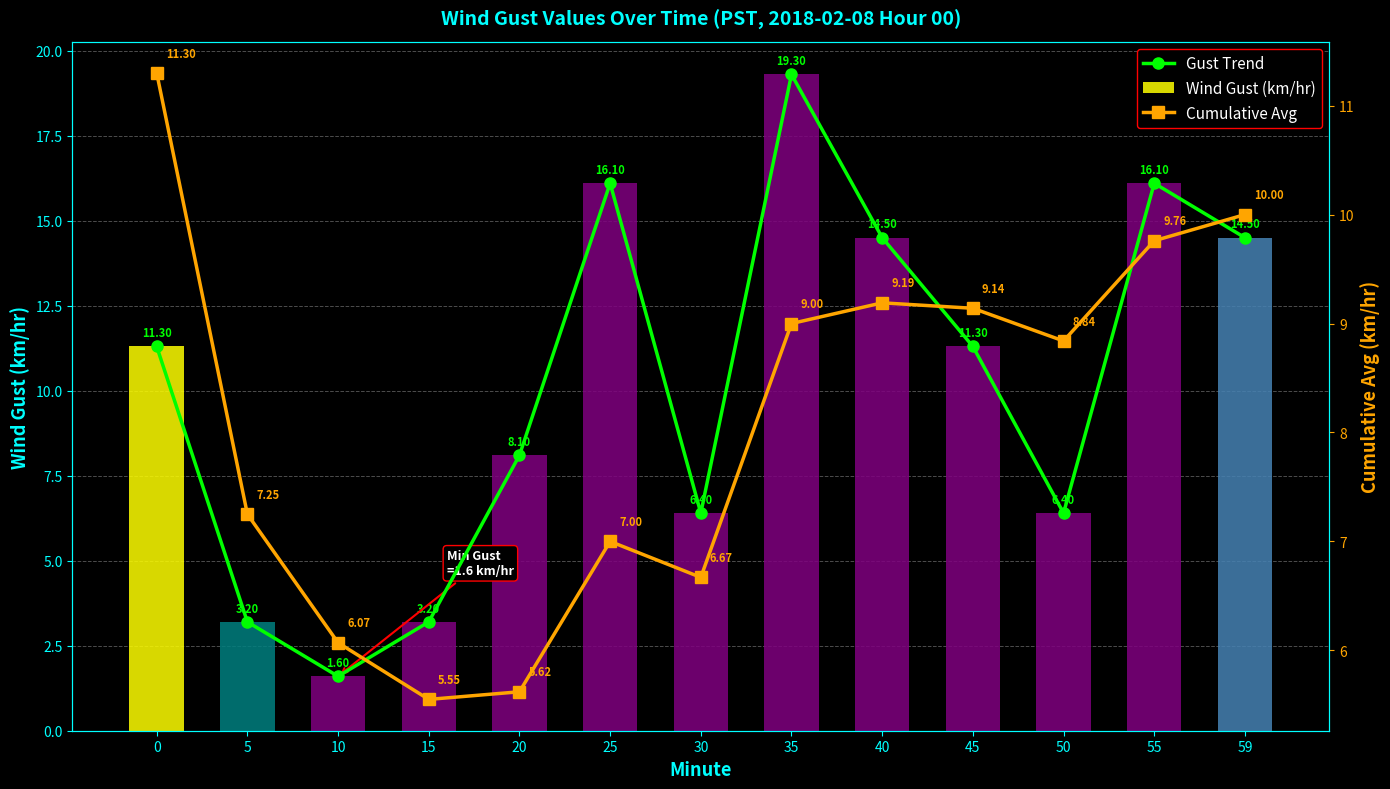

List the labels in order of Cumulative Avg value, largest first.

0, 59, 55, 40, 45, 35, 50, 5, 25, 30, 10, 20, 15